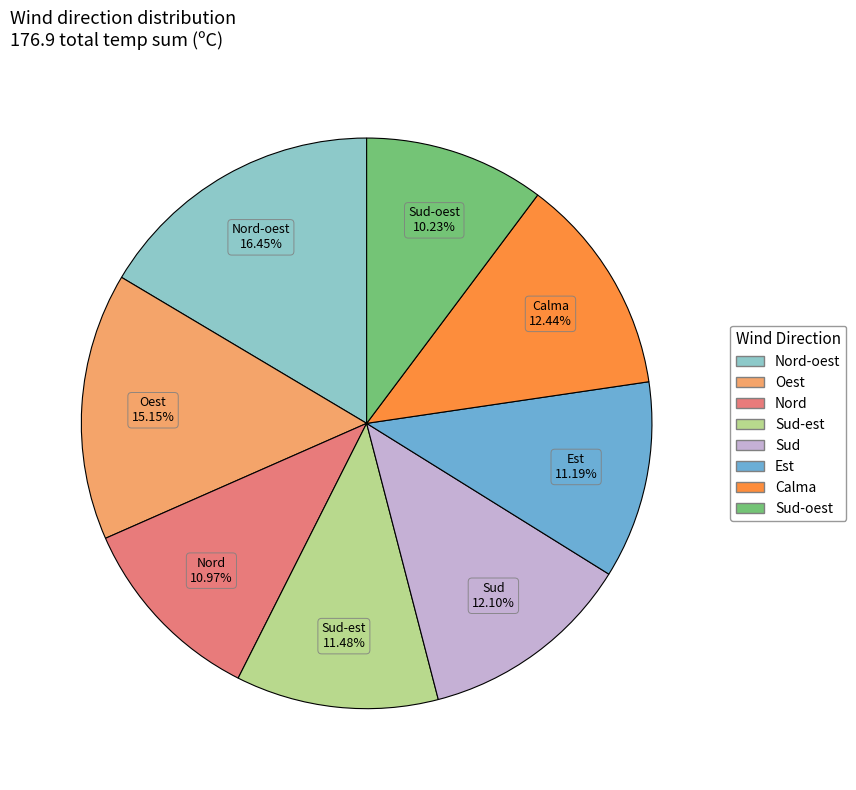

To the nearest percent, what is the combined percentage of Sud-est and Nord?

22%